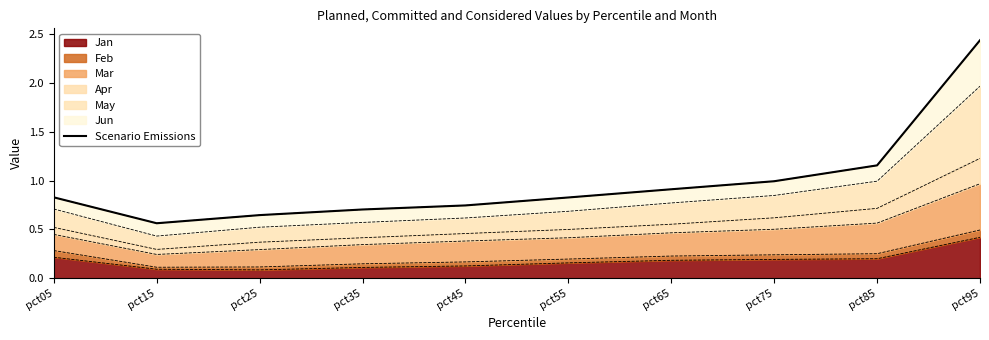

Between pct75 and pct55, which is larger?

pct75